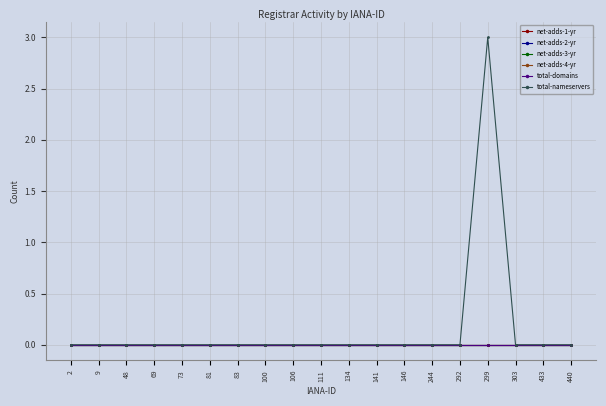

True or false: net-adds-1-yr and net-adds-4-yr cross at least once.

False